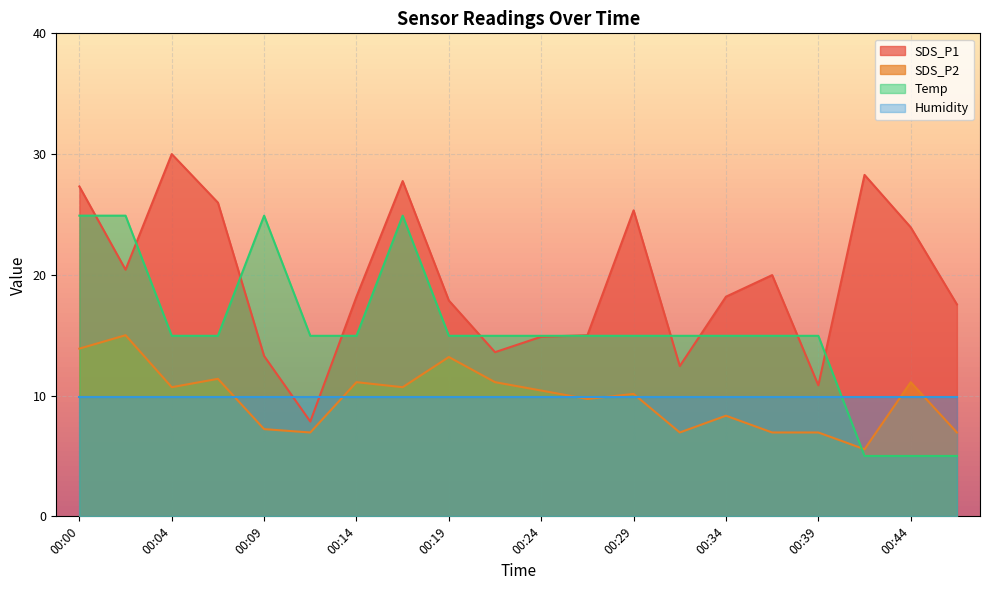

The value of Humidity at 00:19 is 3.7. True or false?

False